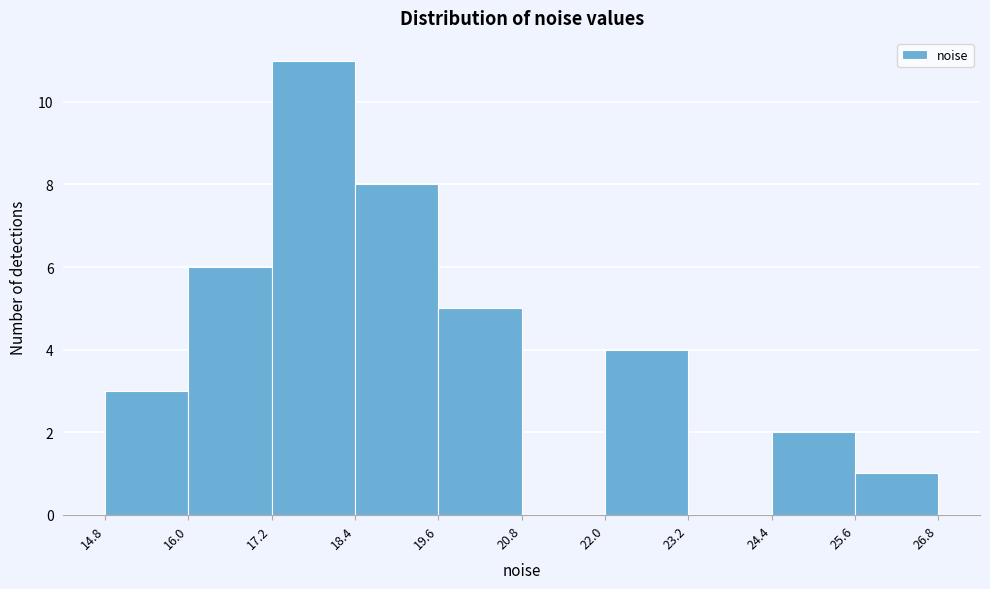

How tall is the bar that spans 17.2 to 18.4 on the x-axis? The values are not printed on the chart, so give them approximately, as read against the axis.

11